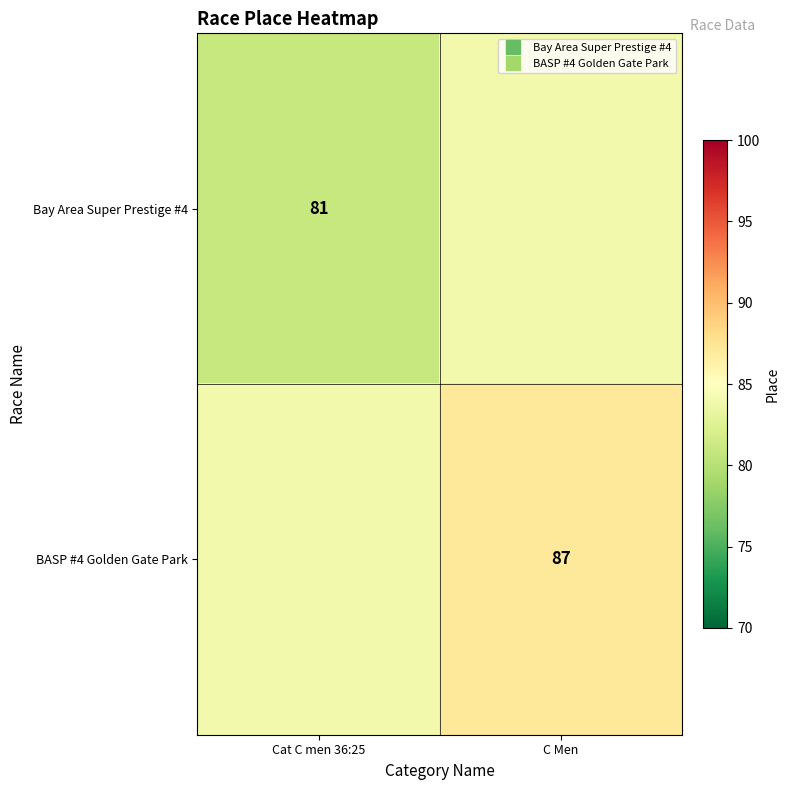

Rank the categories by Bay Area Super Prestige #4 value from lowest to highest.

Cat C men 36:25, C Men